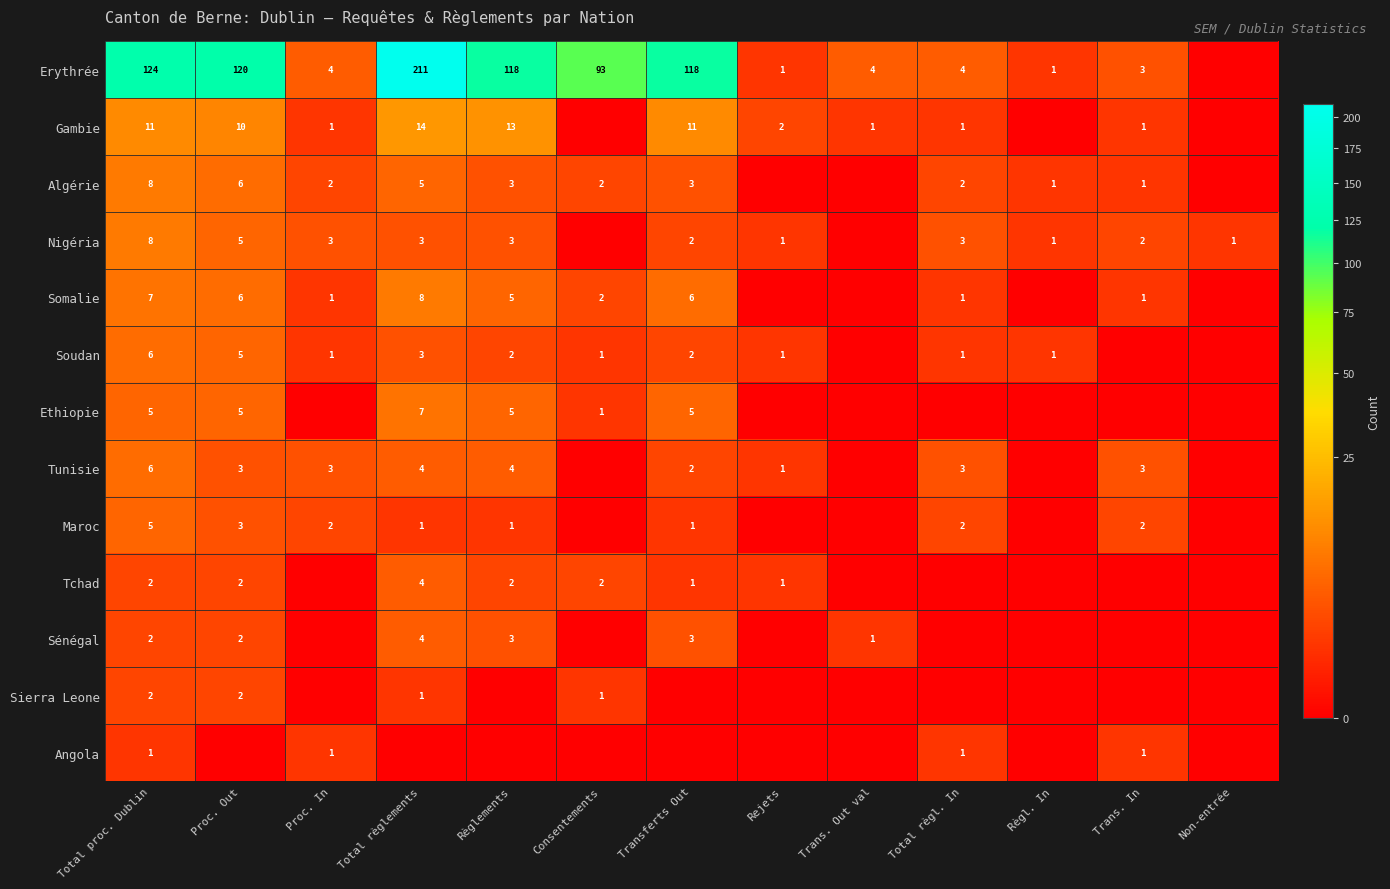

The value of Somalie at Proc. Out is 6. True or false?

True